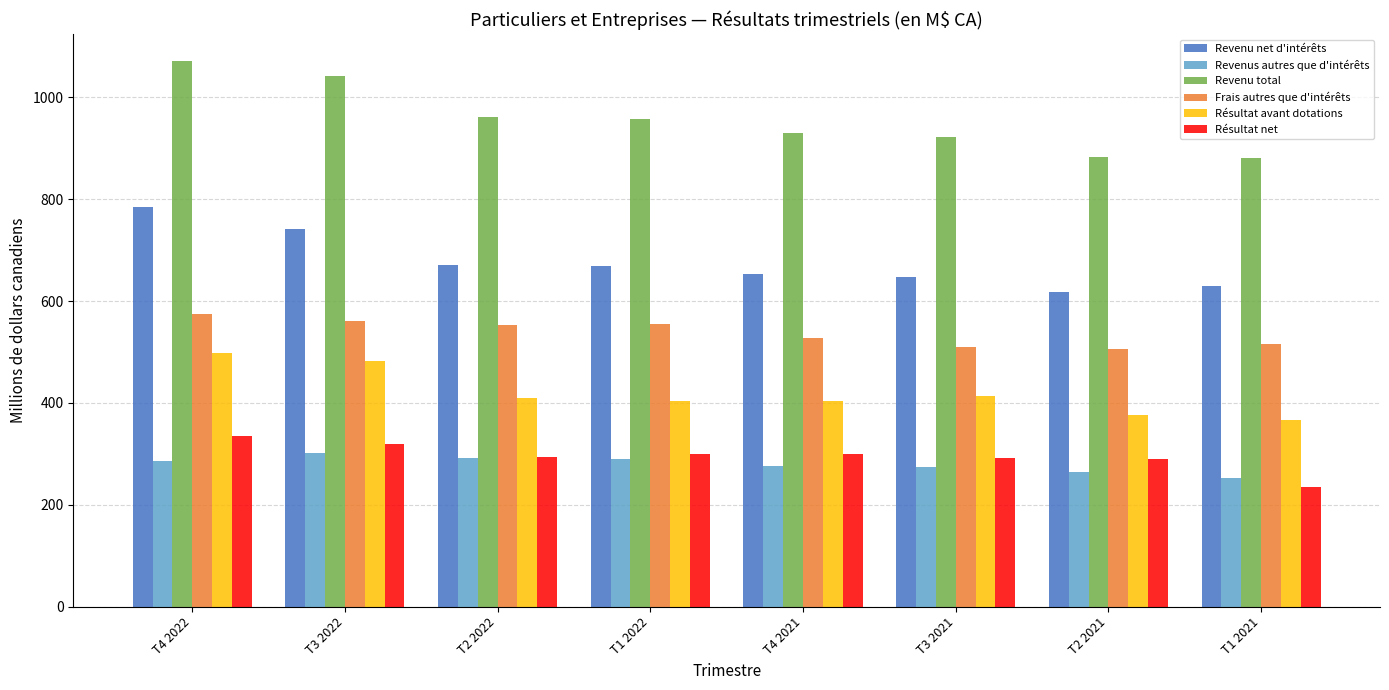

Which series has the widest spread of values?

Revenu total